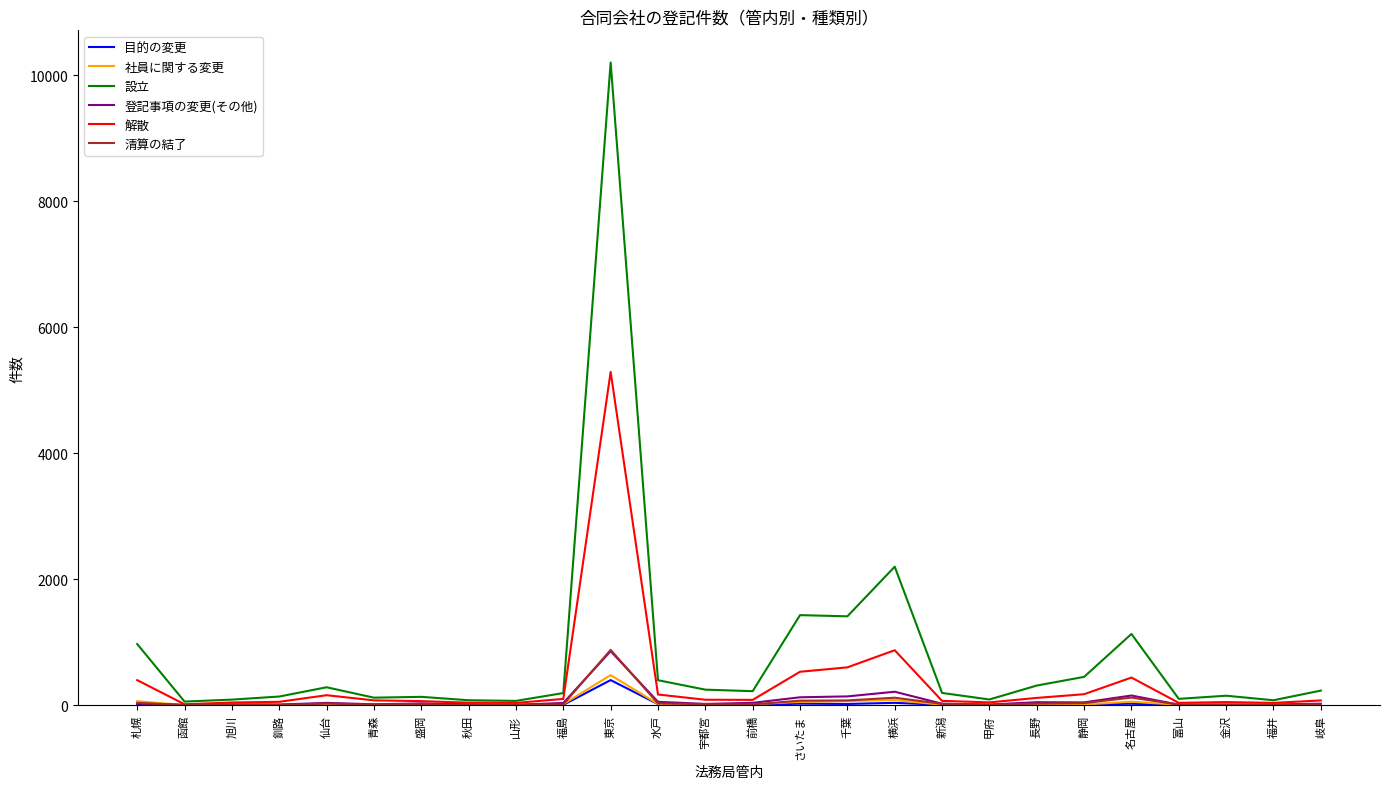

At which category is the sum across all series the highest?

東京